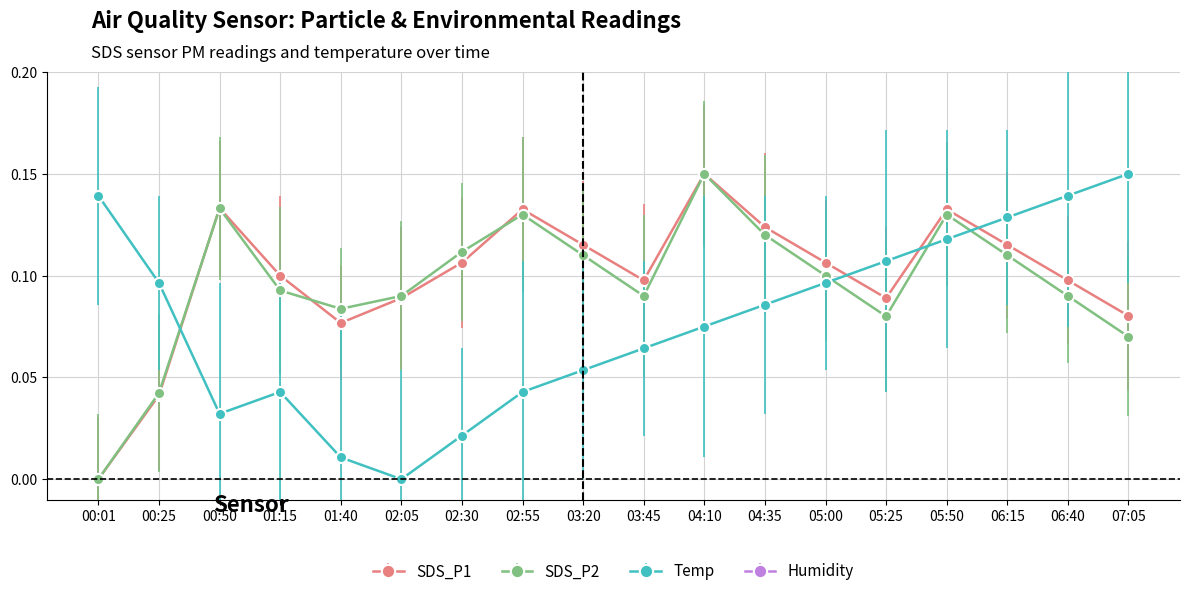

Between 01:40 and 05:25, which is larger?

05:25